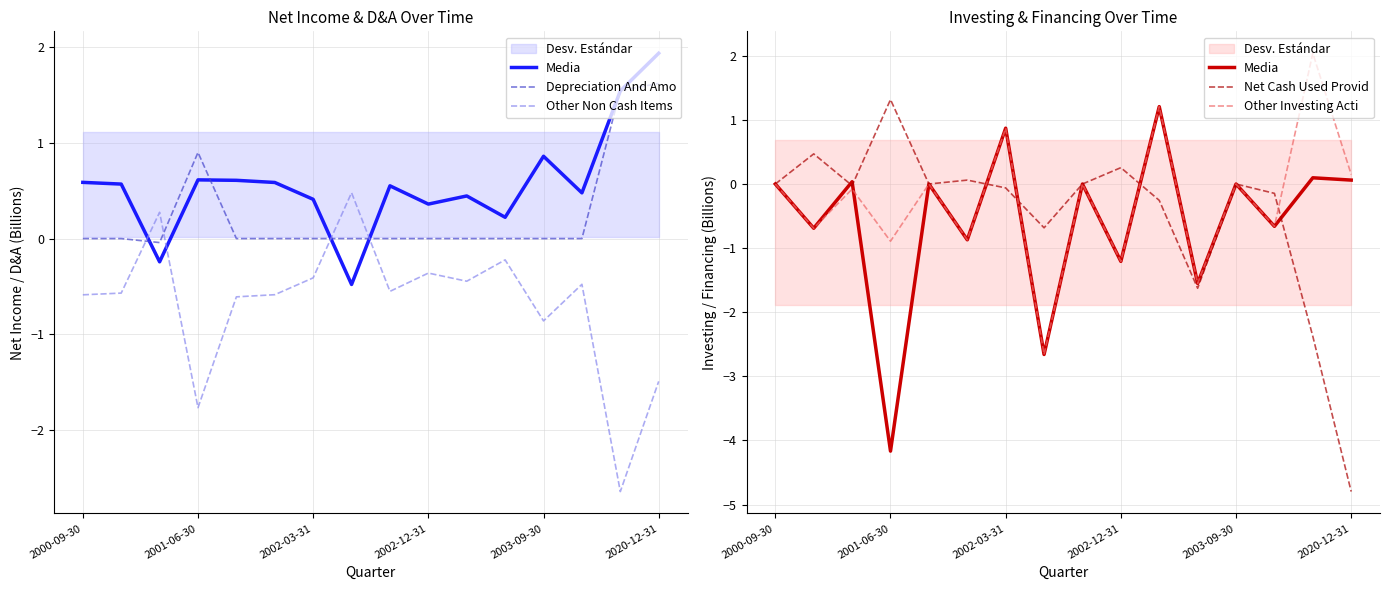

What position from the right is 2002-03-31?

10